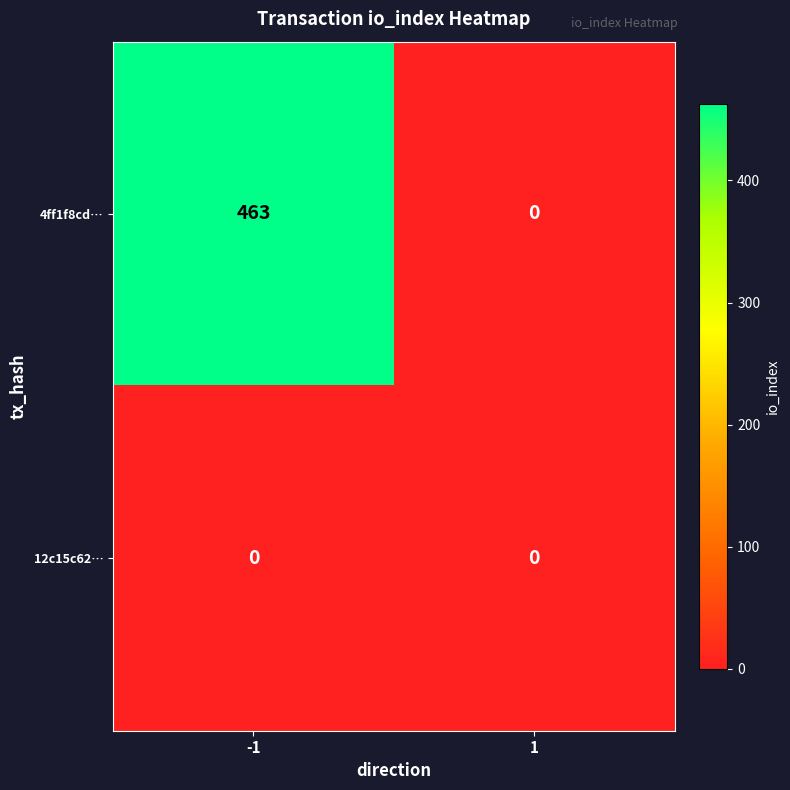

Reading left to right, extract all data points from this chart.

4ff1f8cd…: 463	0
12c15c62…: 0	0